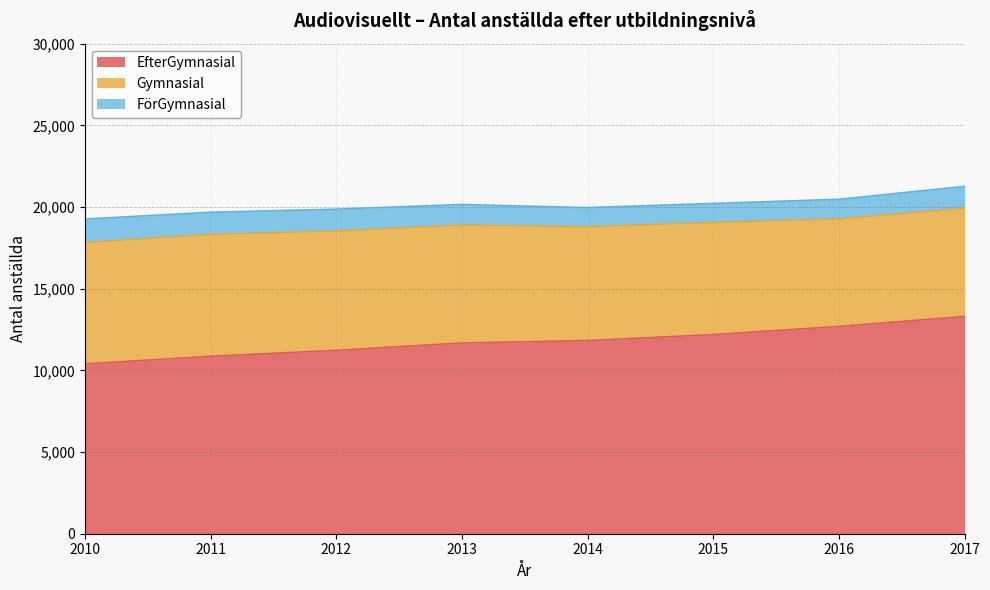

True or false: EfterGymnasial has more than 1 points higher than both neighbors.

False